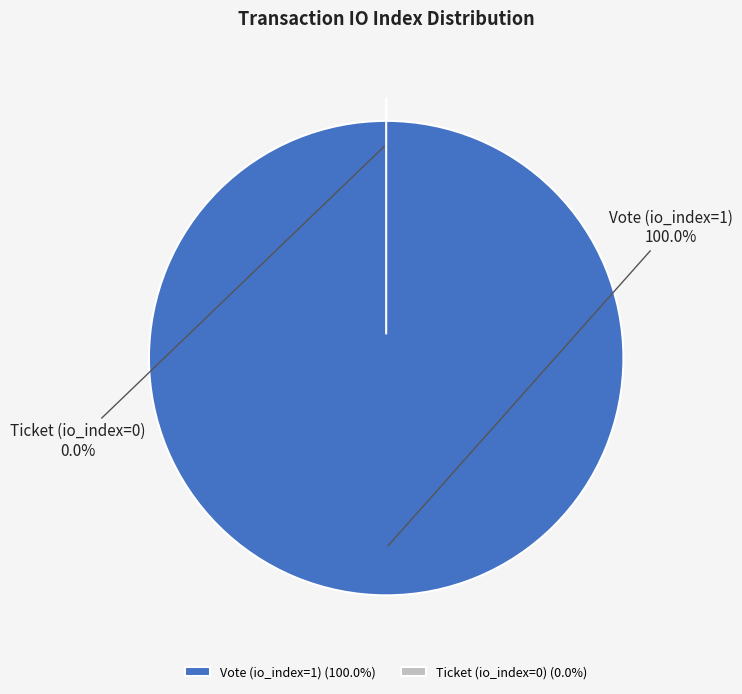

Between Vote (io_index=1) and Ticket (io_index=0), which is larger?

Vote (io_index=1)